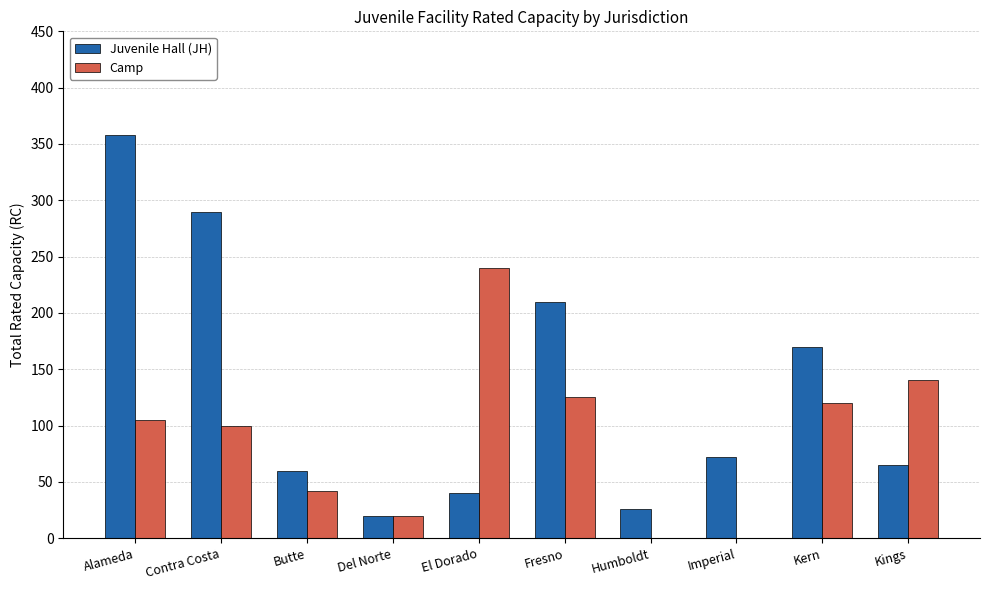

Between Contra Costa and Imperial, which series saw the biggest shift?

Juvenile Hall (JH)